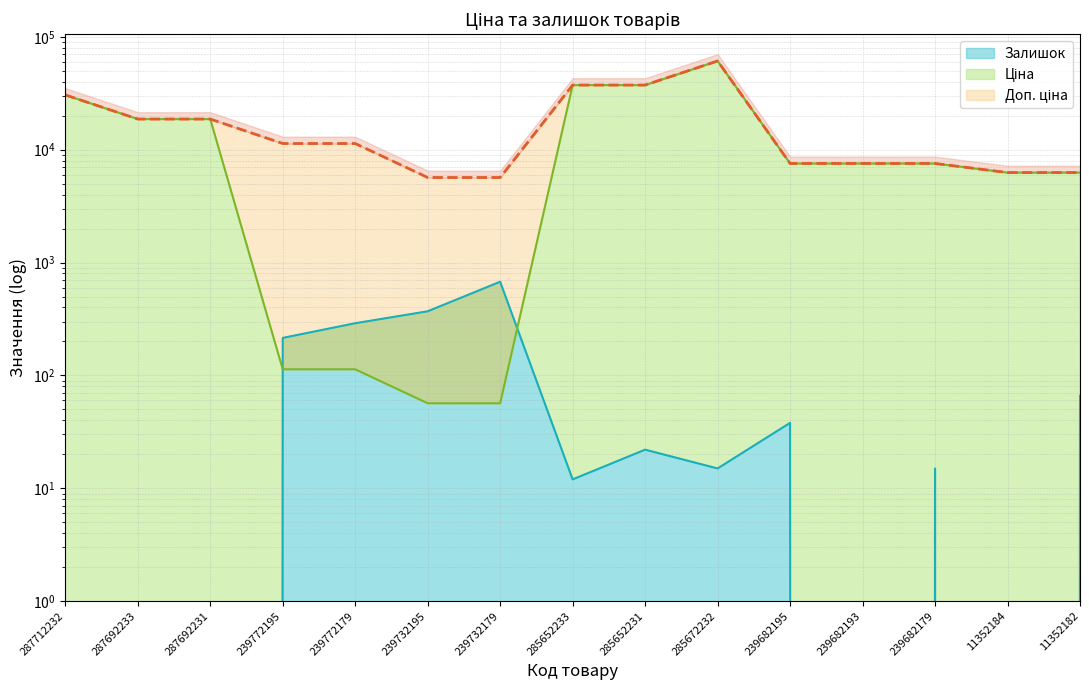

True or false: Ціна and Доп. ціна intersect in this chart.

False